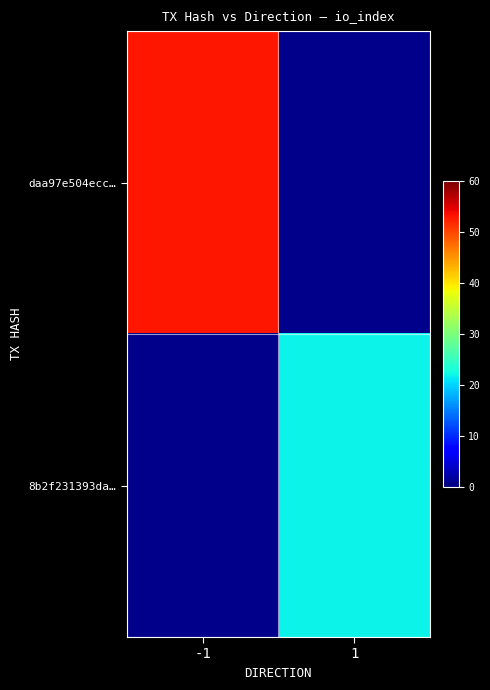

Which has a higher value, 1 or -1?

-1